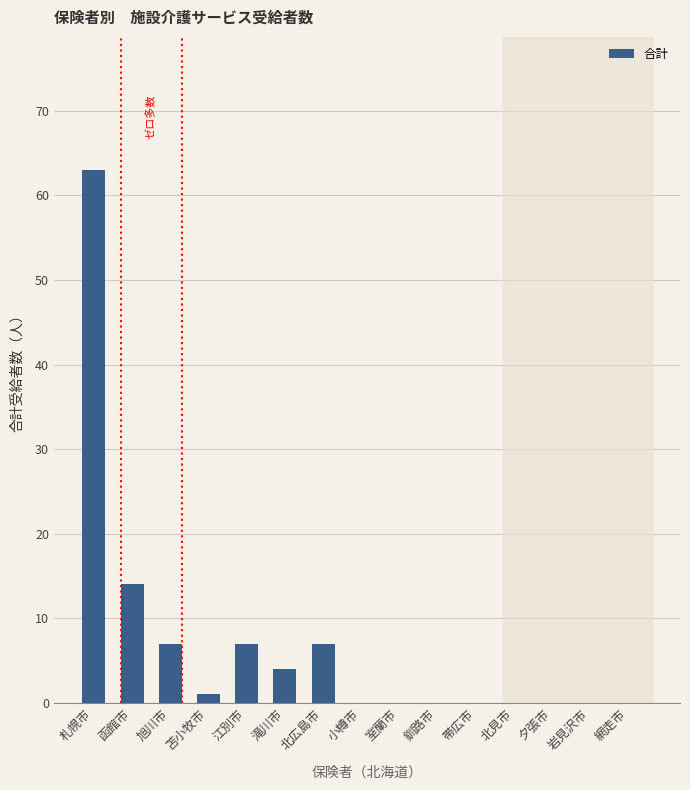

How many categories are shown in the chart?

15